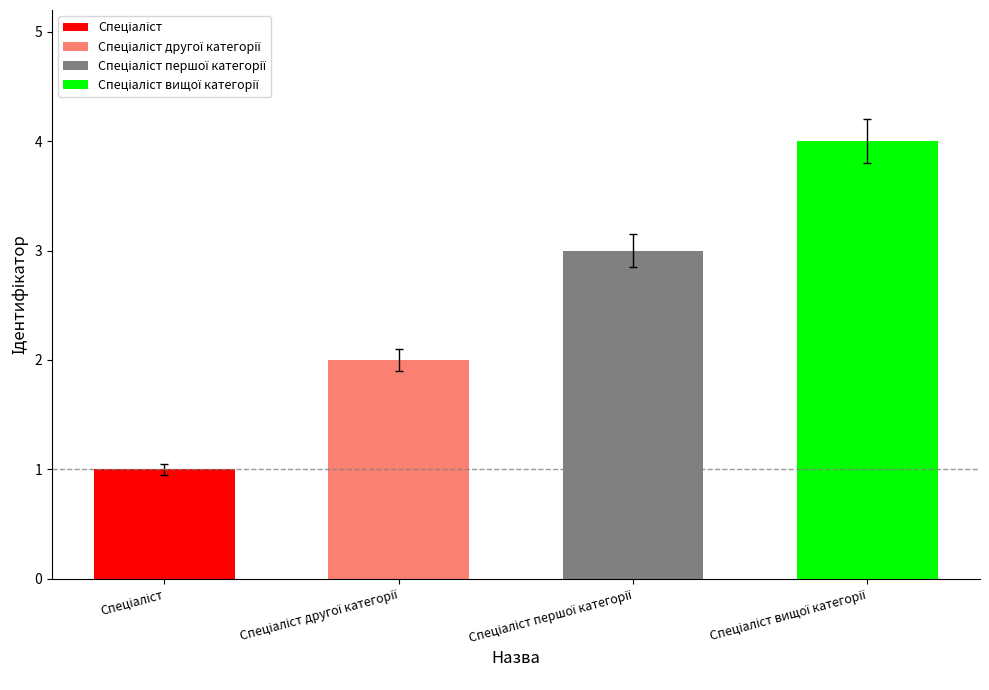

What is the difference between the second highest and minimum values?

2